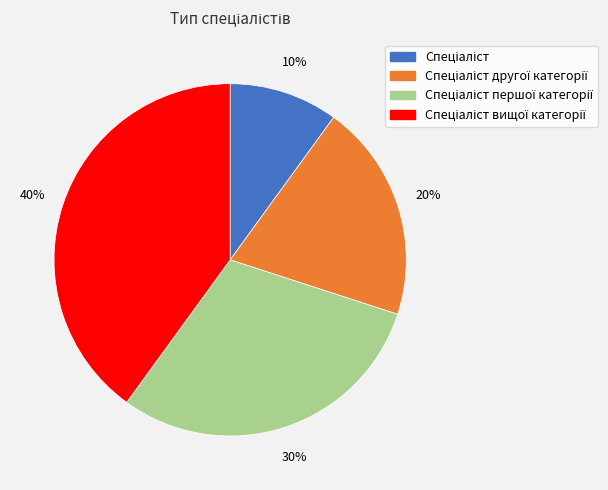

To the nearest percent, what is the average slice percentage?

25%